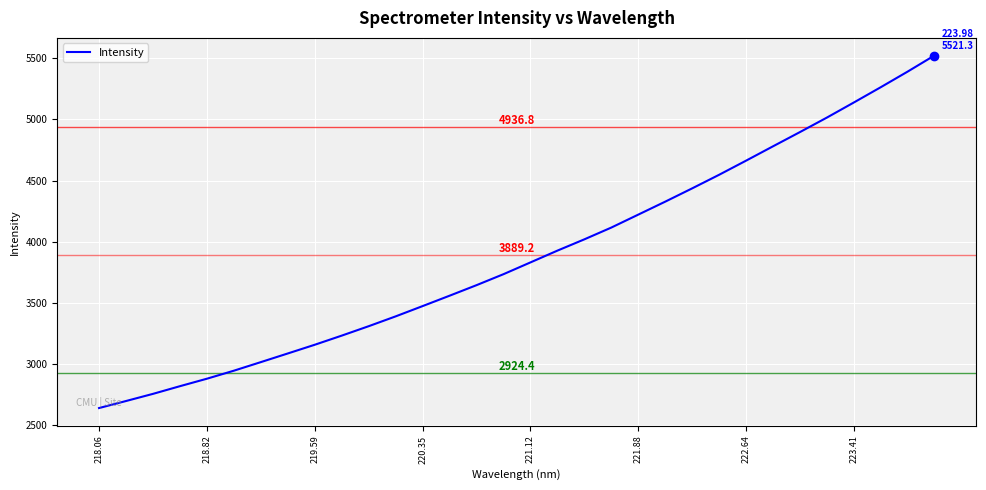

How many distinct data groups are displayed?

1